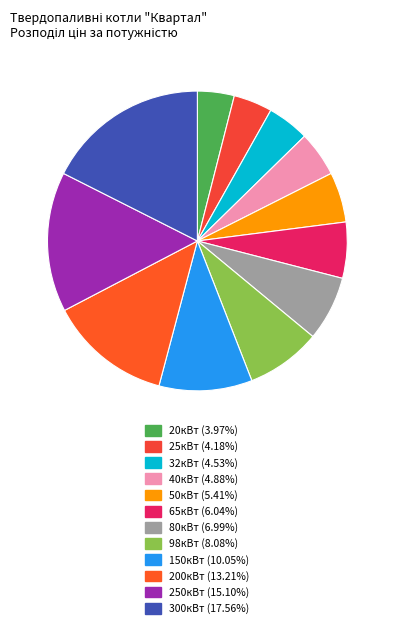

To the nearest percent, what portion does 20кВт represent?

4%